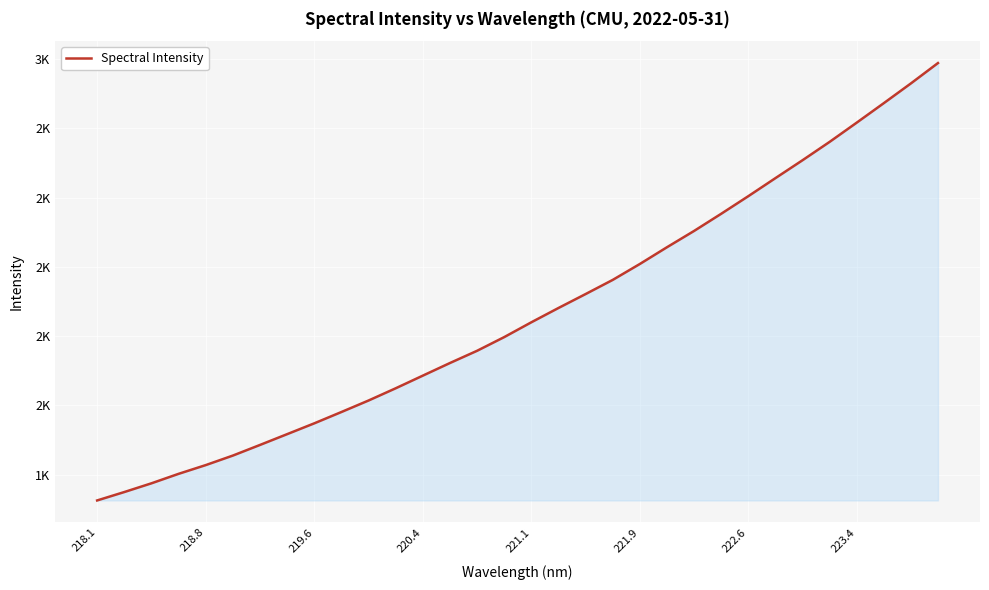

Is this an area chart (filled region under the line)?

Yes